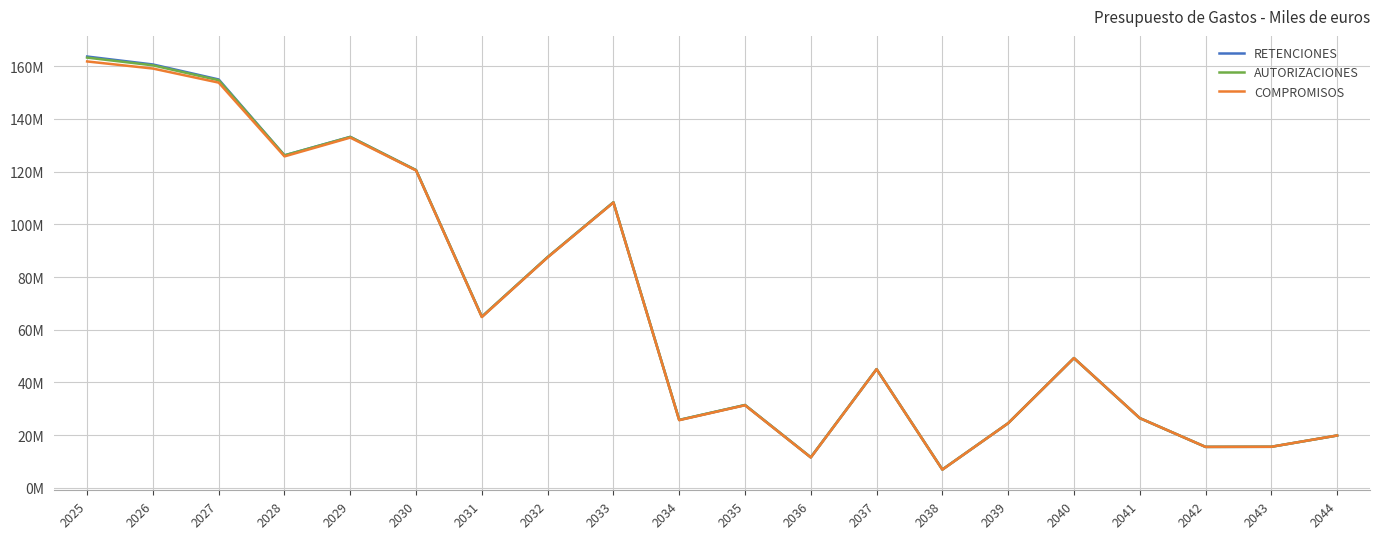

The COMPROMISOS series shows 10.1 at 2042. True or false?

False